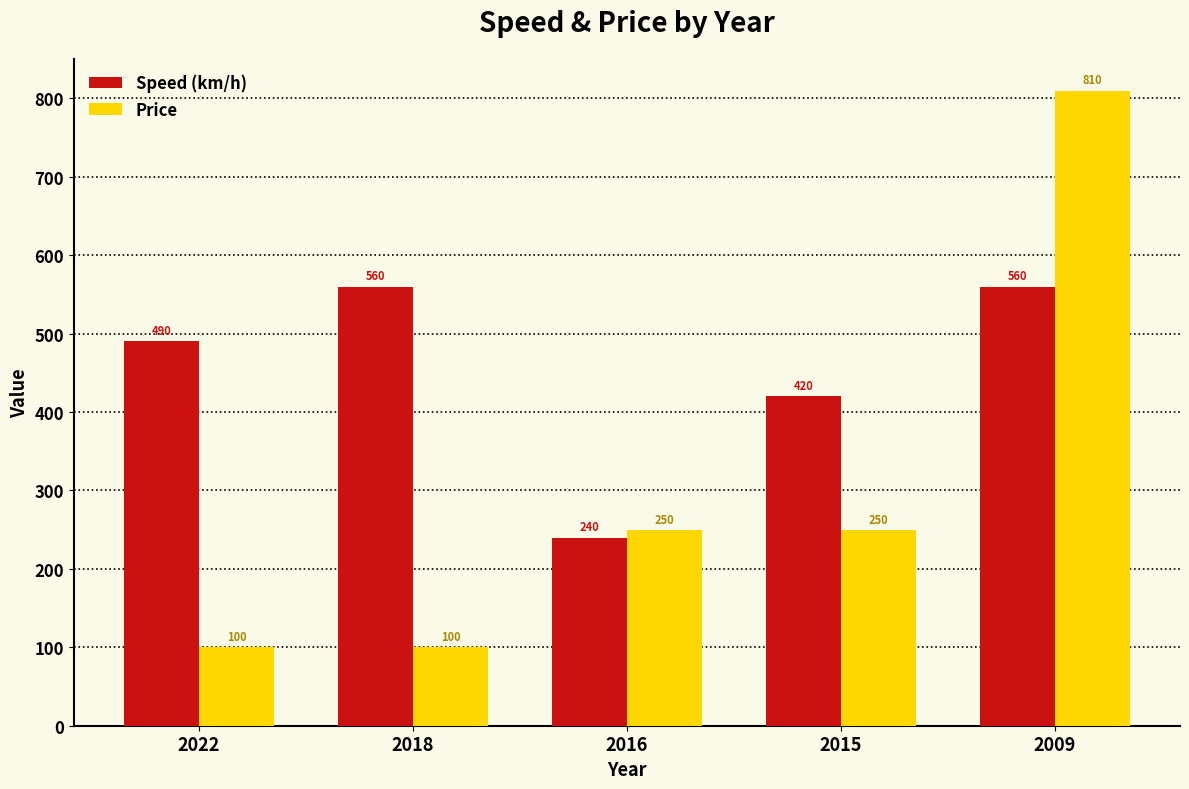

What are all the series names shown in the legend?

Speed (km/h), Price